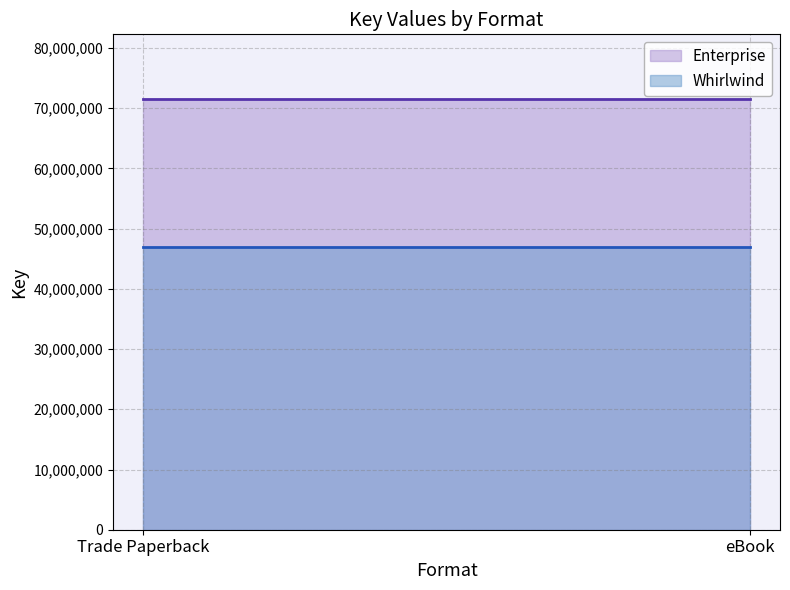

How many lines are shown in the chart?

2